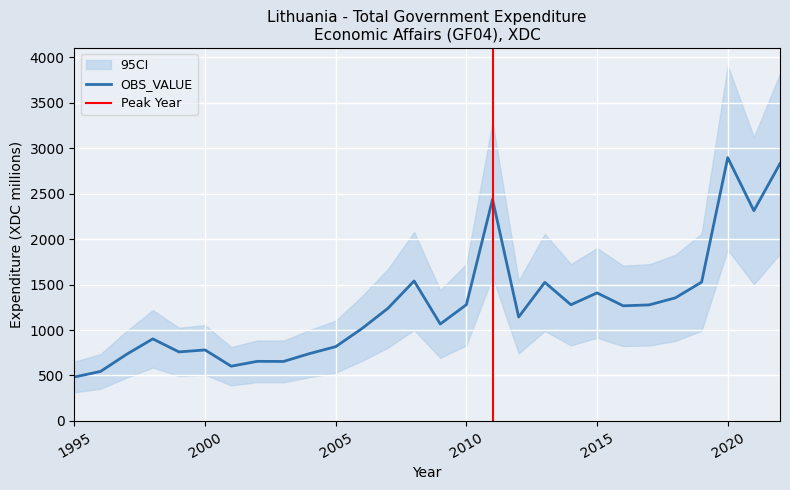

Where does the data first go above 1239?

2007